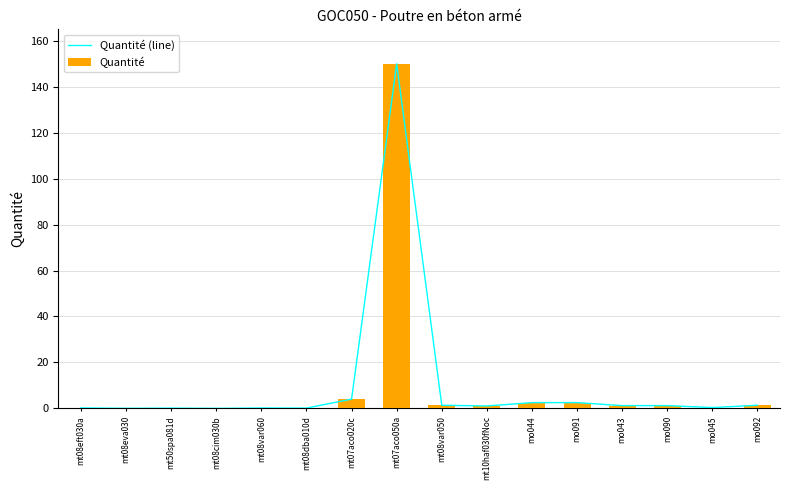

True or false: Quantité (line) has a value of 0.0 at mt50spa081d.

False